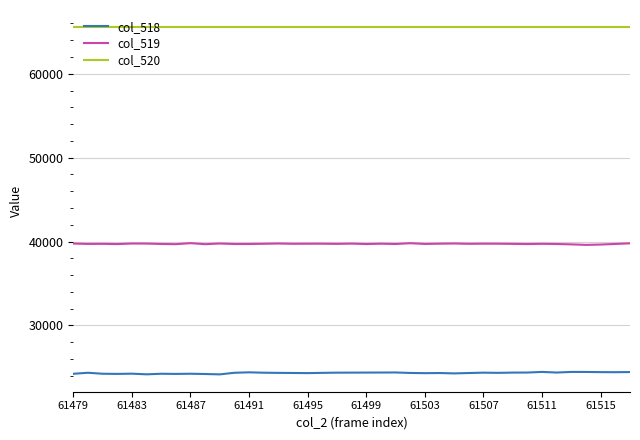

True or false: col_520 and col_519 cross at least once.

False